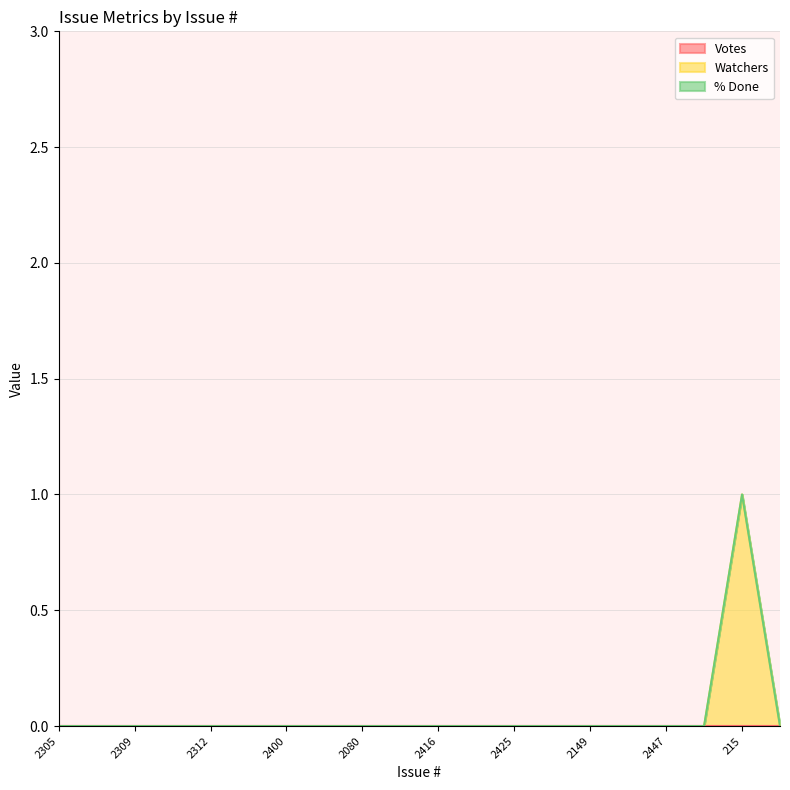

True or false: Watchers and % Done cross at least once.

False